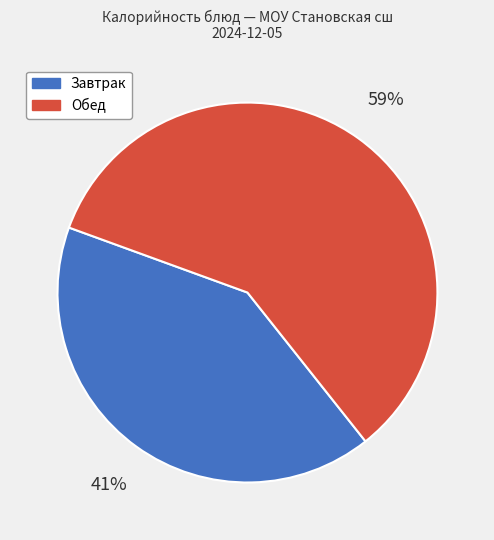

Is there a majority slice in this chart?

Yes